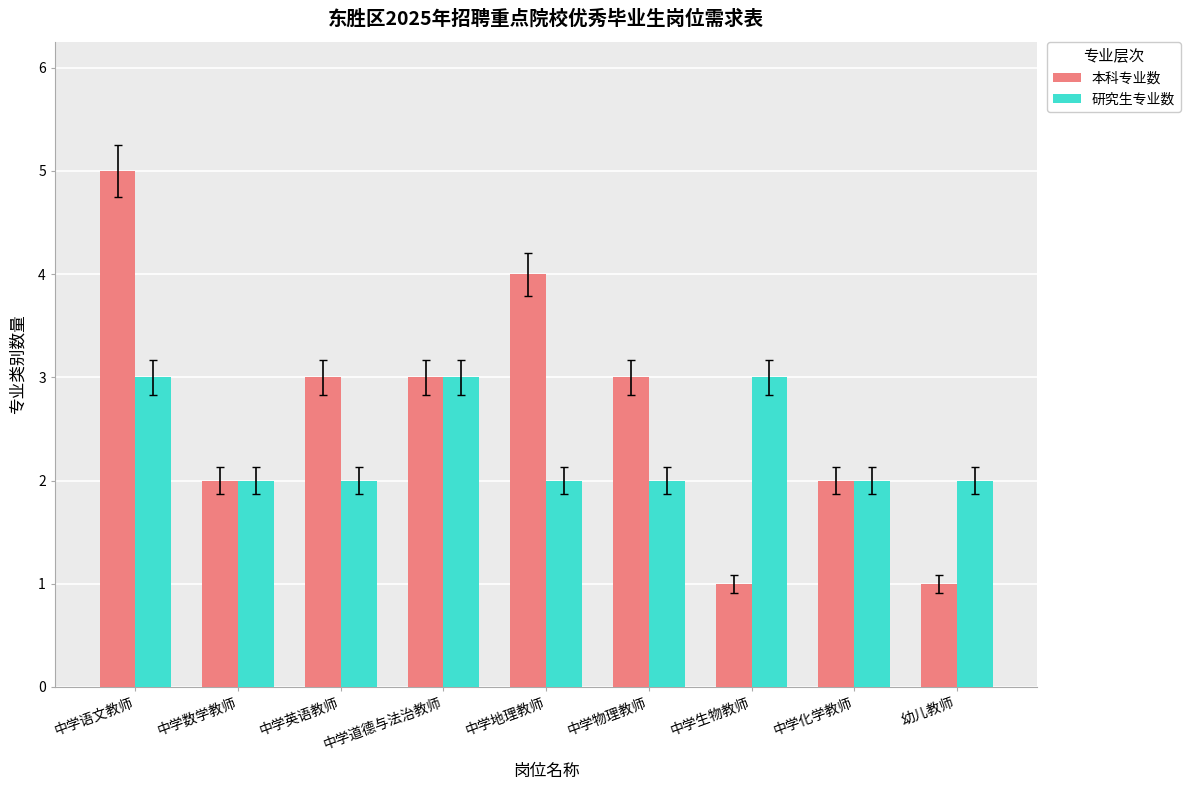

At how many categories does at least one series exceed 1?

9